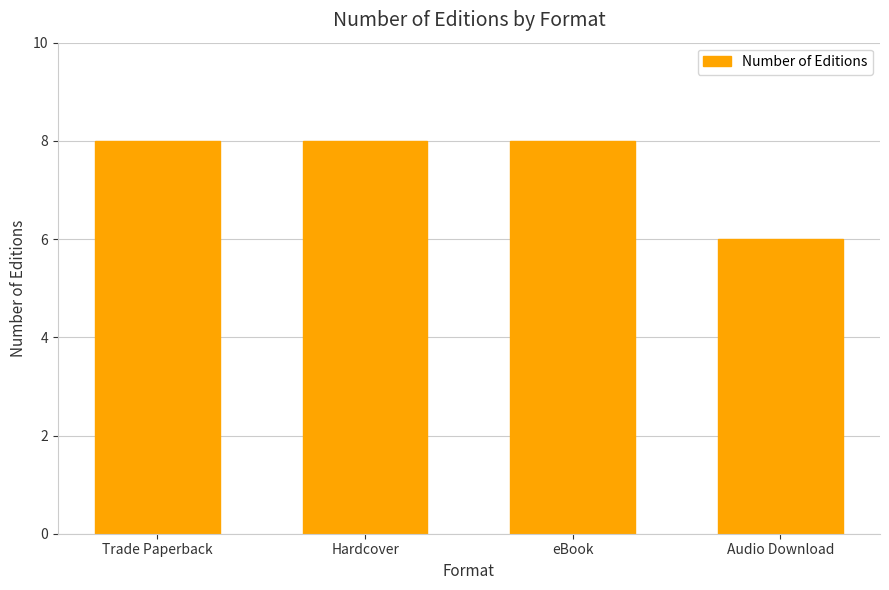

What is the value of the 4th bar from the left?

6